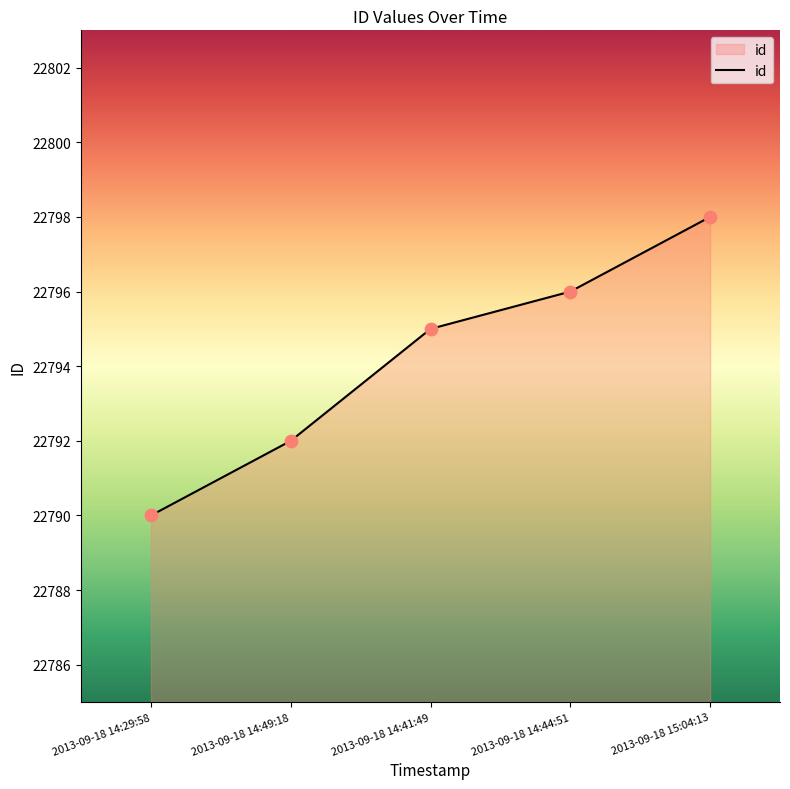

Which has a higher value, 2013-09-18 15:04:13 or 2013-09-18 14:49:18?

2013-09-18 15:04:13